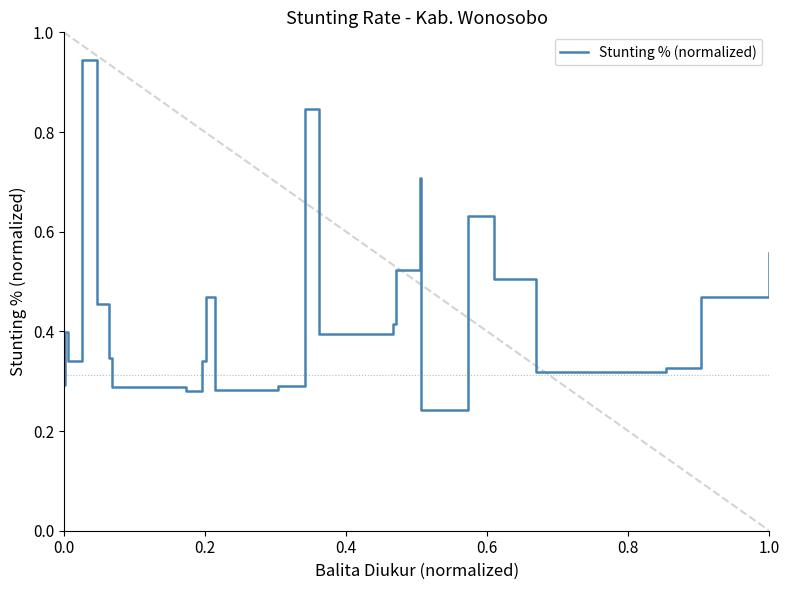

What is the difference between the maximum and minimum values?

0.7